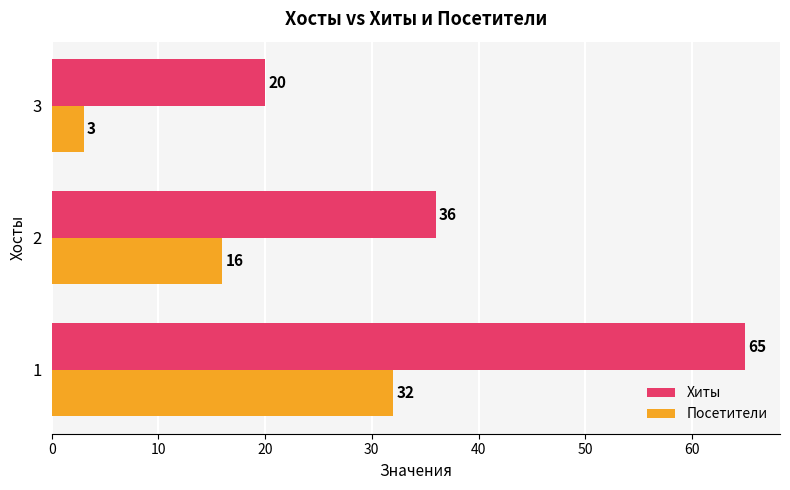

Rank the series by their average value, from lowest to highest.

Посетители, Хиты